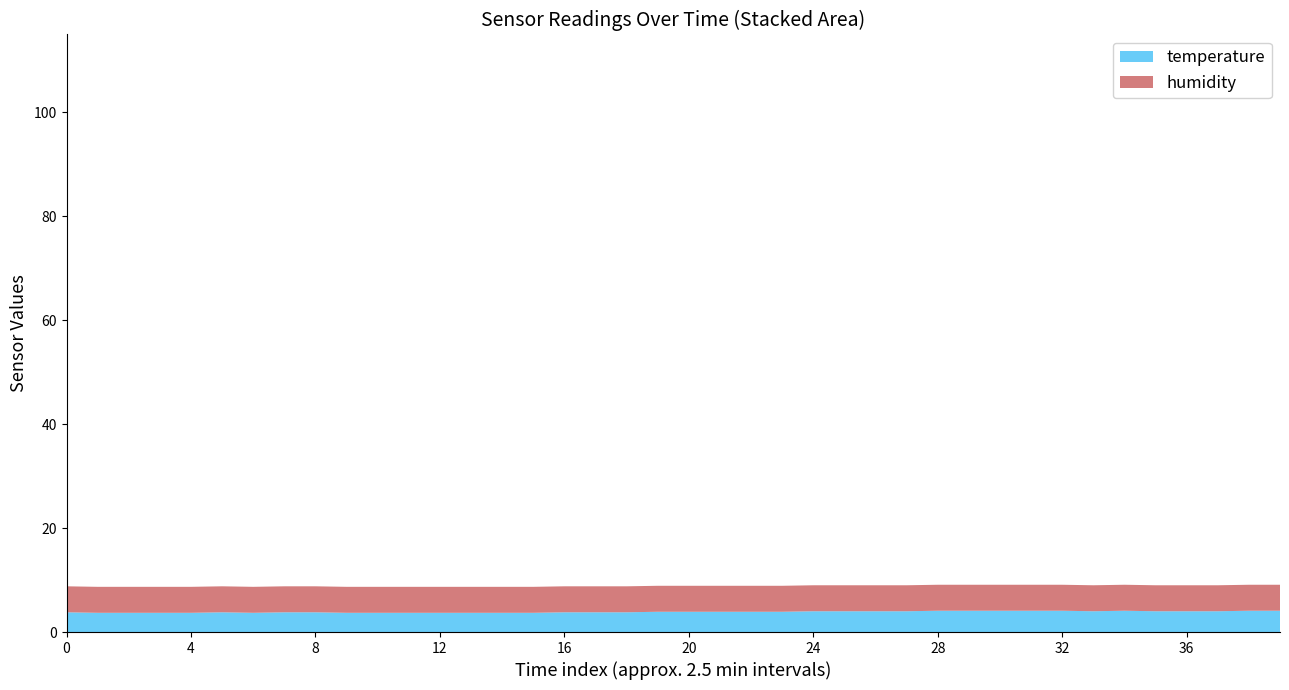

What is the maximum value for temperature?

4.1